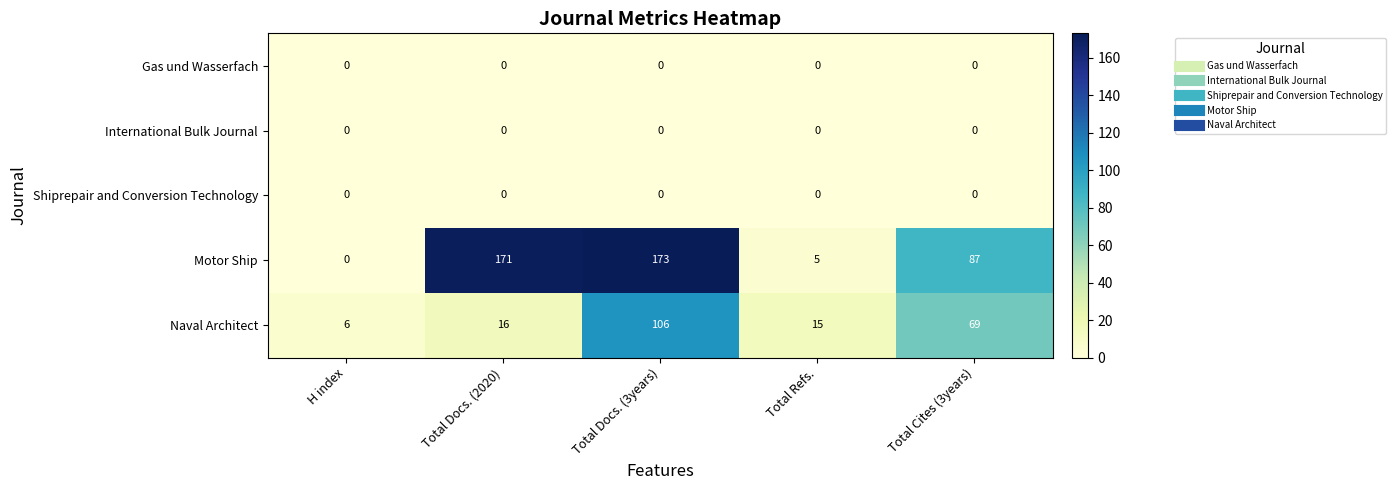

Which category has the highest value across all series?

Total Docs. (3years)